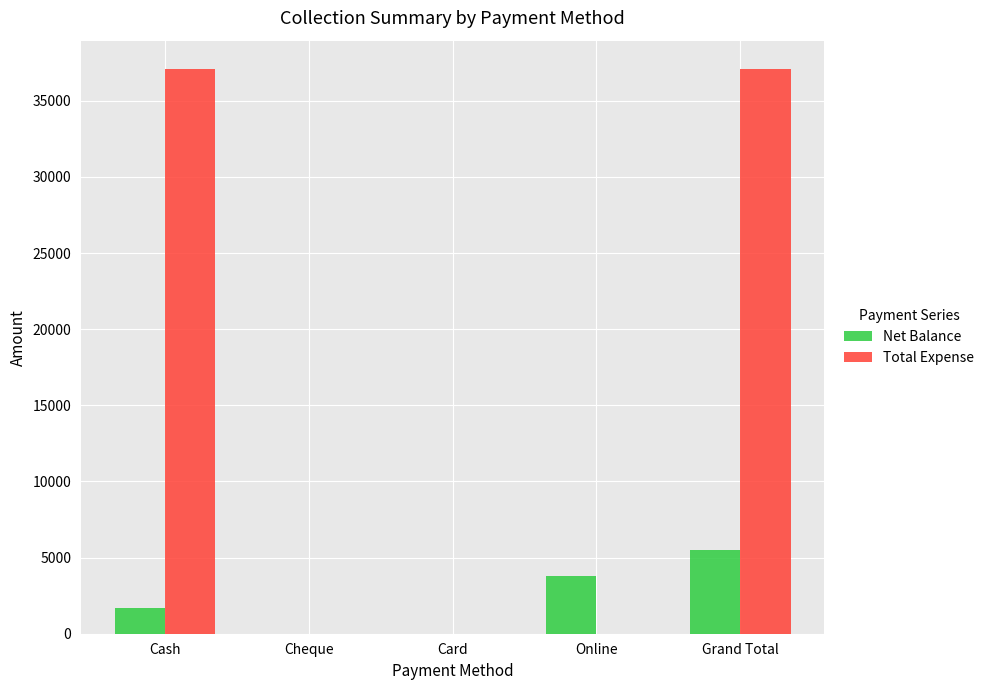

Which series changed the most between Cash and Online?

Total Expense